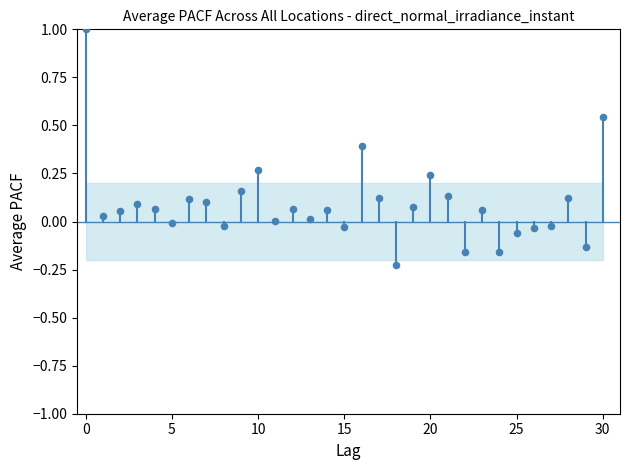

What is the range of Y values (max minus min)?

1.2